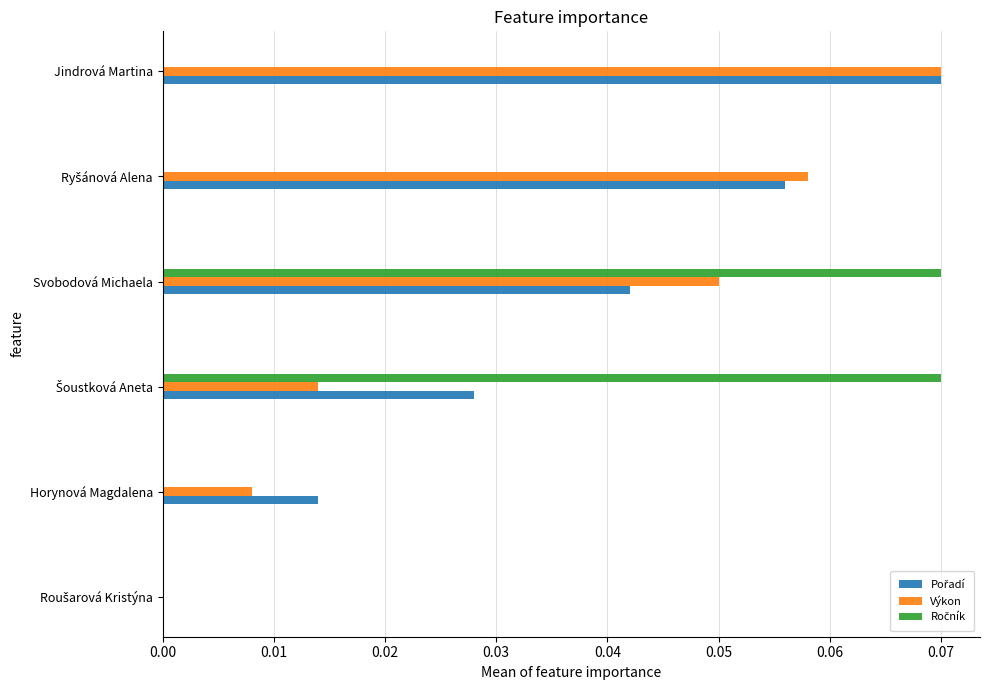

At which label does Výkon reach its peak?

Jindrová Martina